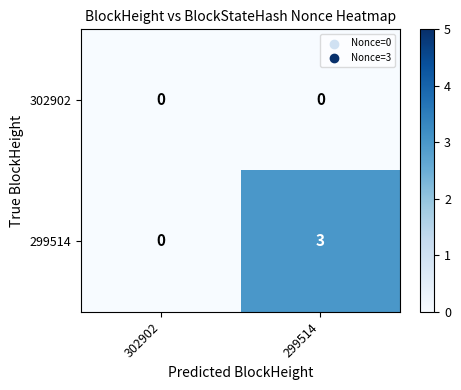

Which category has the lowest value in the 299514 series?

302902